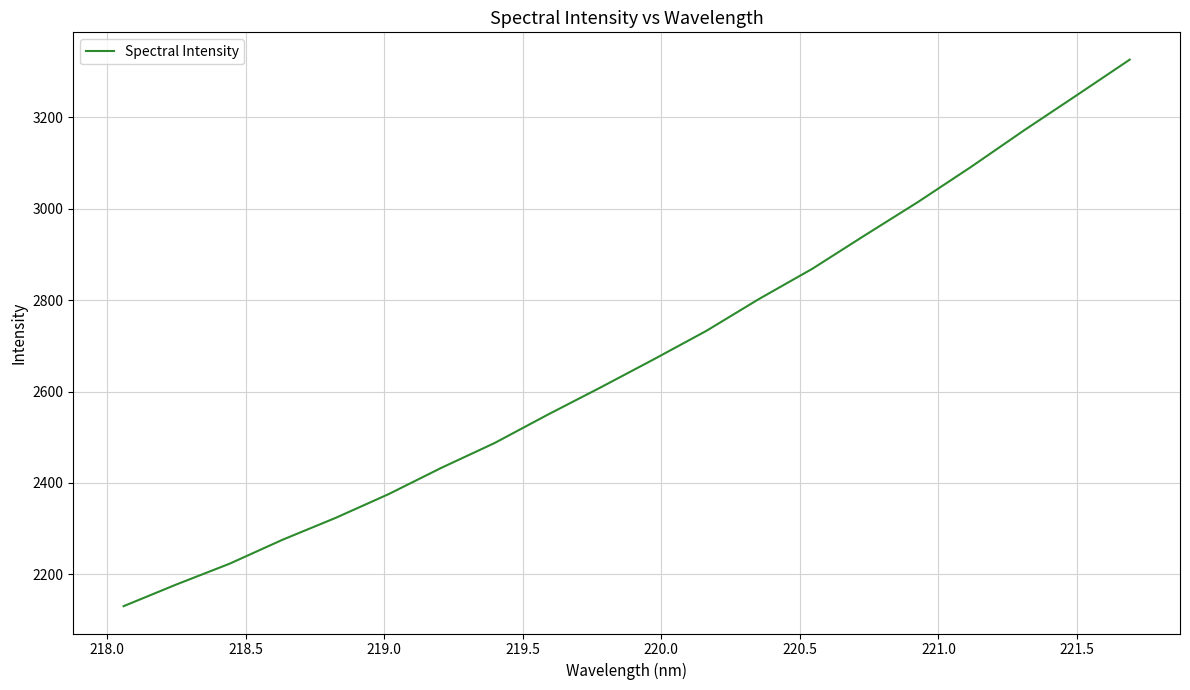

What is the difference between the second highest and minimum values?

1118.2